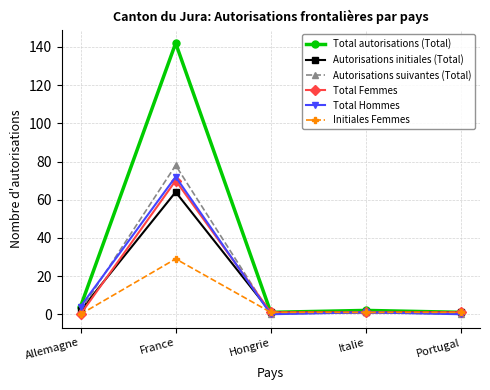

Does the chart have visible grid lines?

Yes